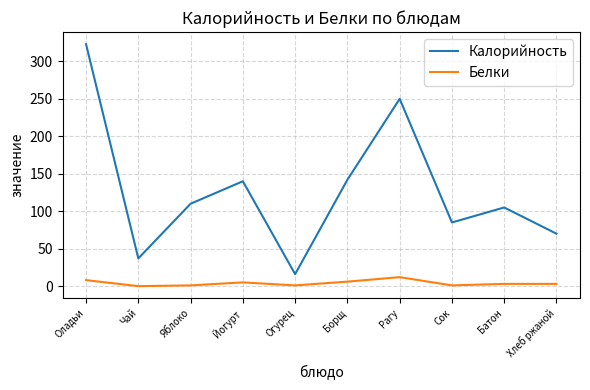

True or false: Белки and Калорийность cross at least once.

False